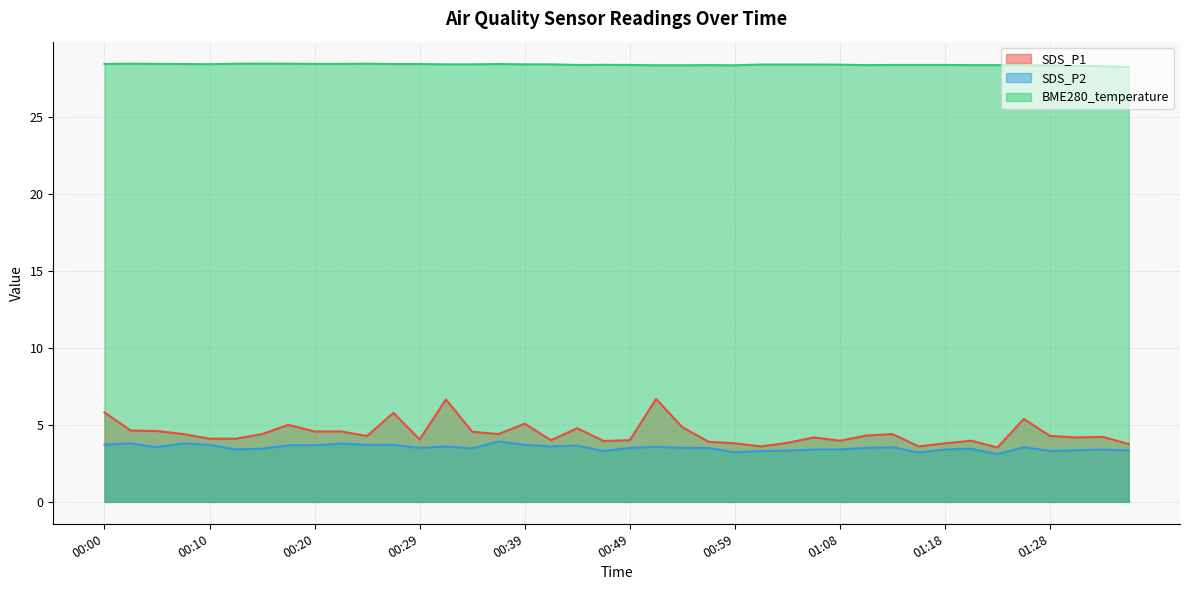

The BME280_temperature series shows 41.2 at 00:39. True or false?

False